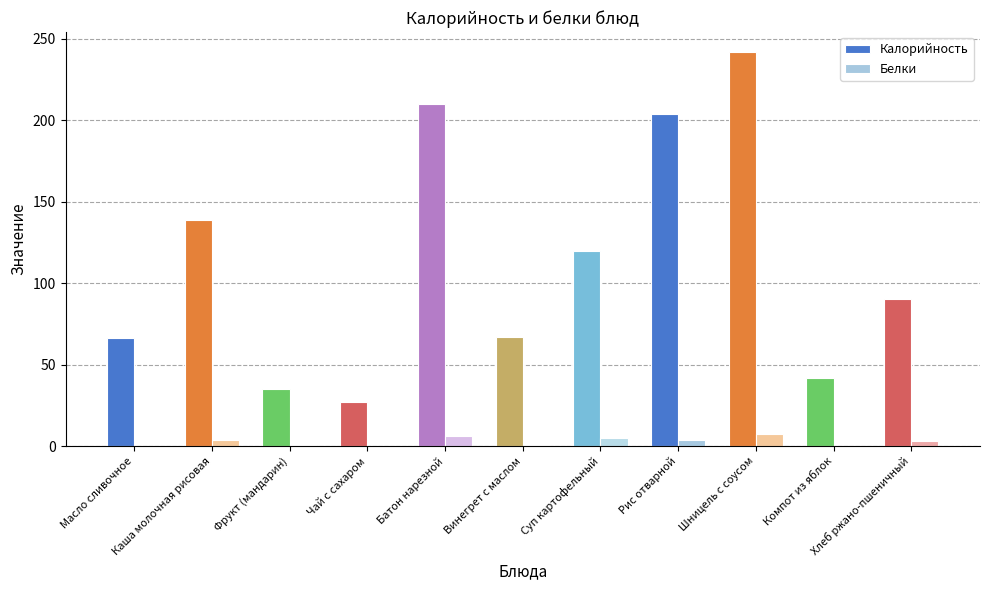

Where is Калорийность nearest to the value 134?

Каша молочная рисовая